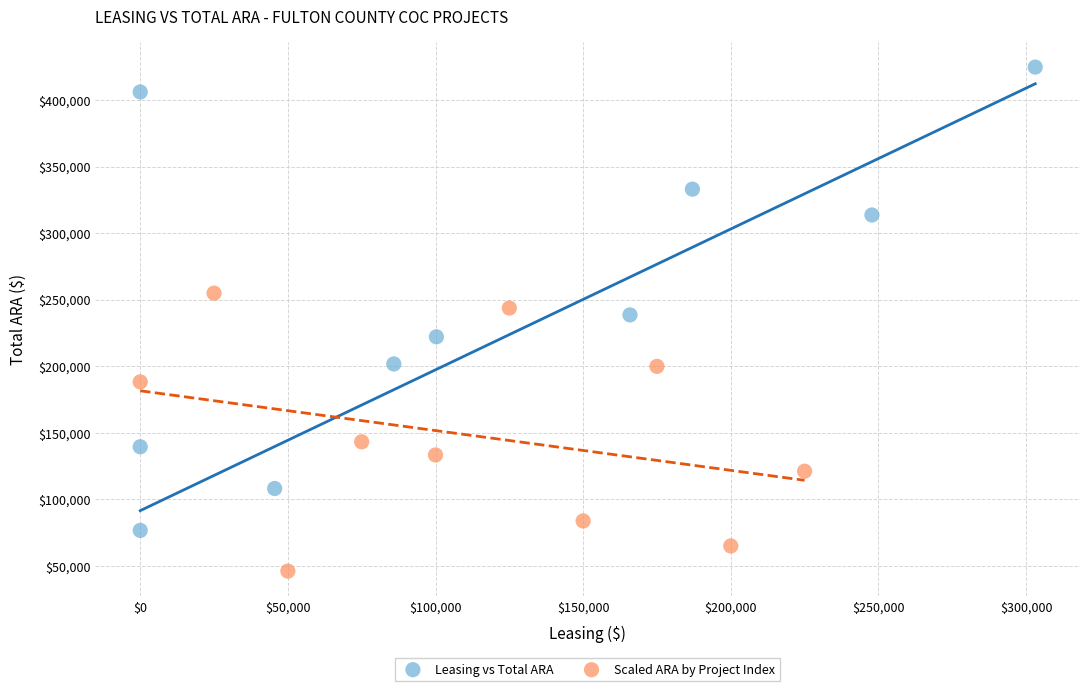

Which series contains the highest Y value?

Leasing vs Total ARA